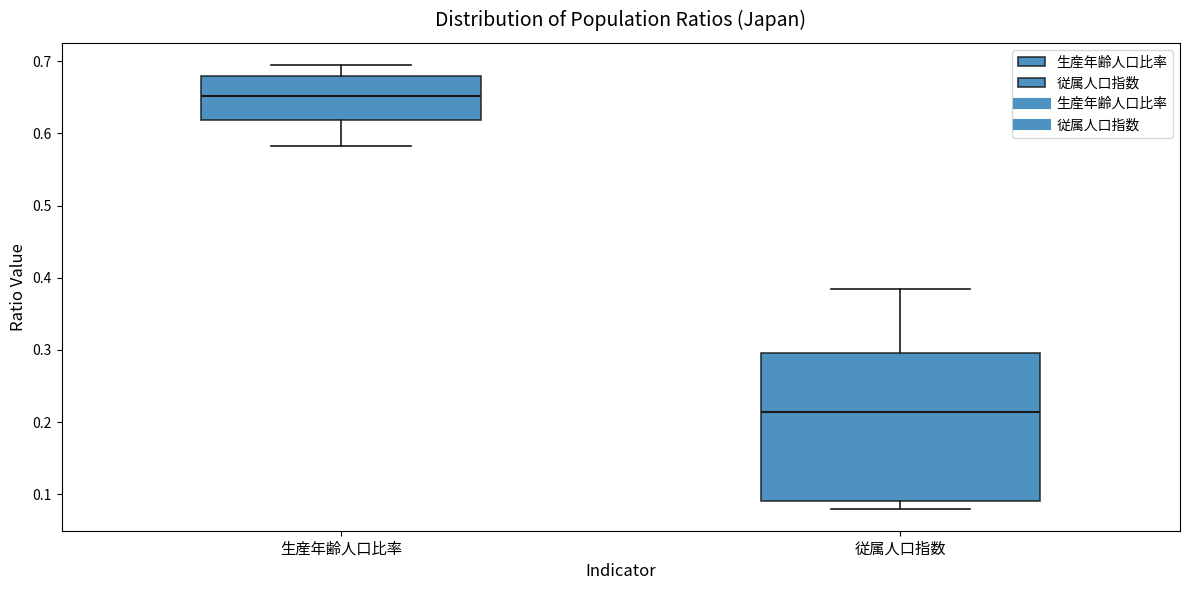

Reading left to right, transcribe this box plot: for each box, give where its median line is, the range the box spans, and where its two whiskers end, as read against the y-axis. The values are not printed on the chart, so give them approximately, as read against the axis.

生産年齢人口比率: median 0.65, box 0.62 to 0.68, whiskers 0.58 to 0.69
従属人口指数: median 0.21, box 0.09 to 0.30, whiskers 0.08 to 0.38